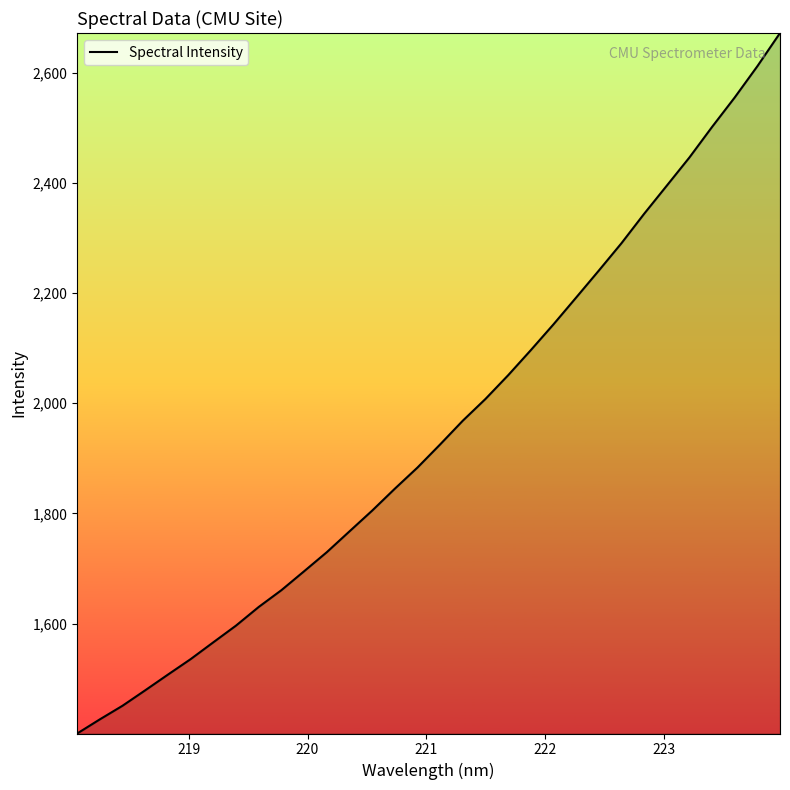

How many values are below 1925?

16